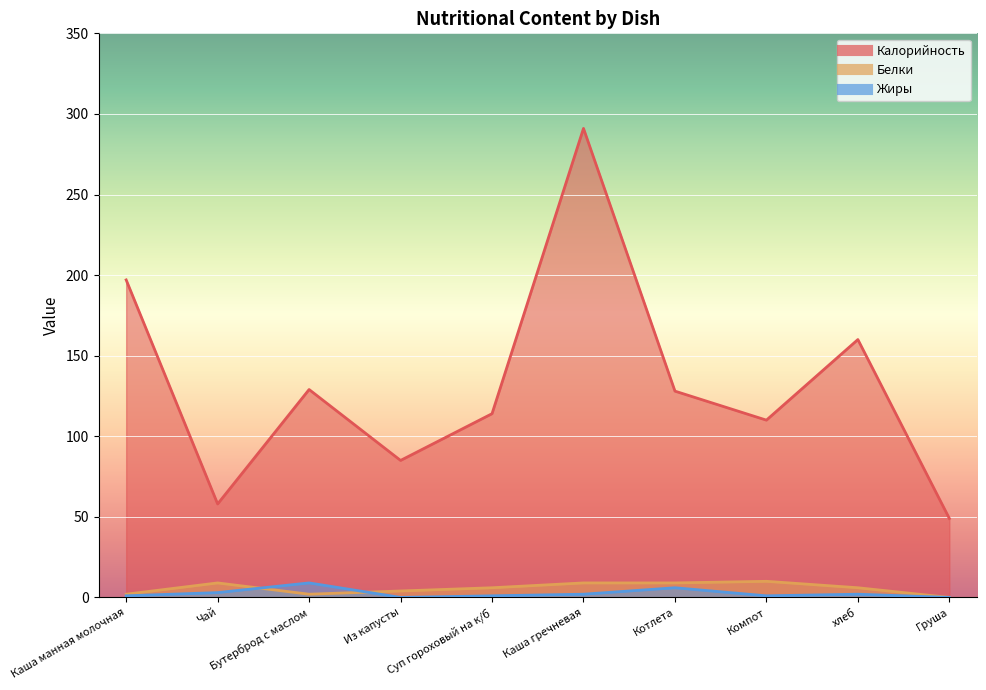

Is the value of Белки at Компот greater than the value of Калорийность at Груша?

No